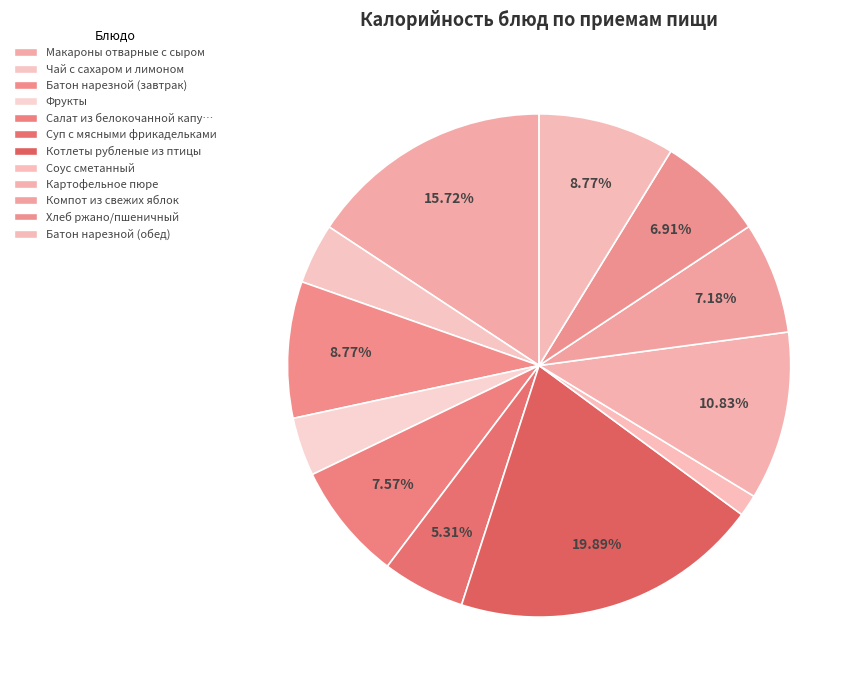

How many segments does this pie chart have?

12